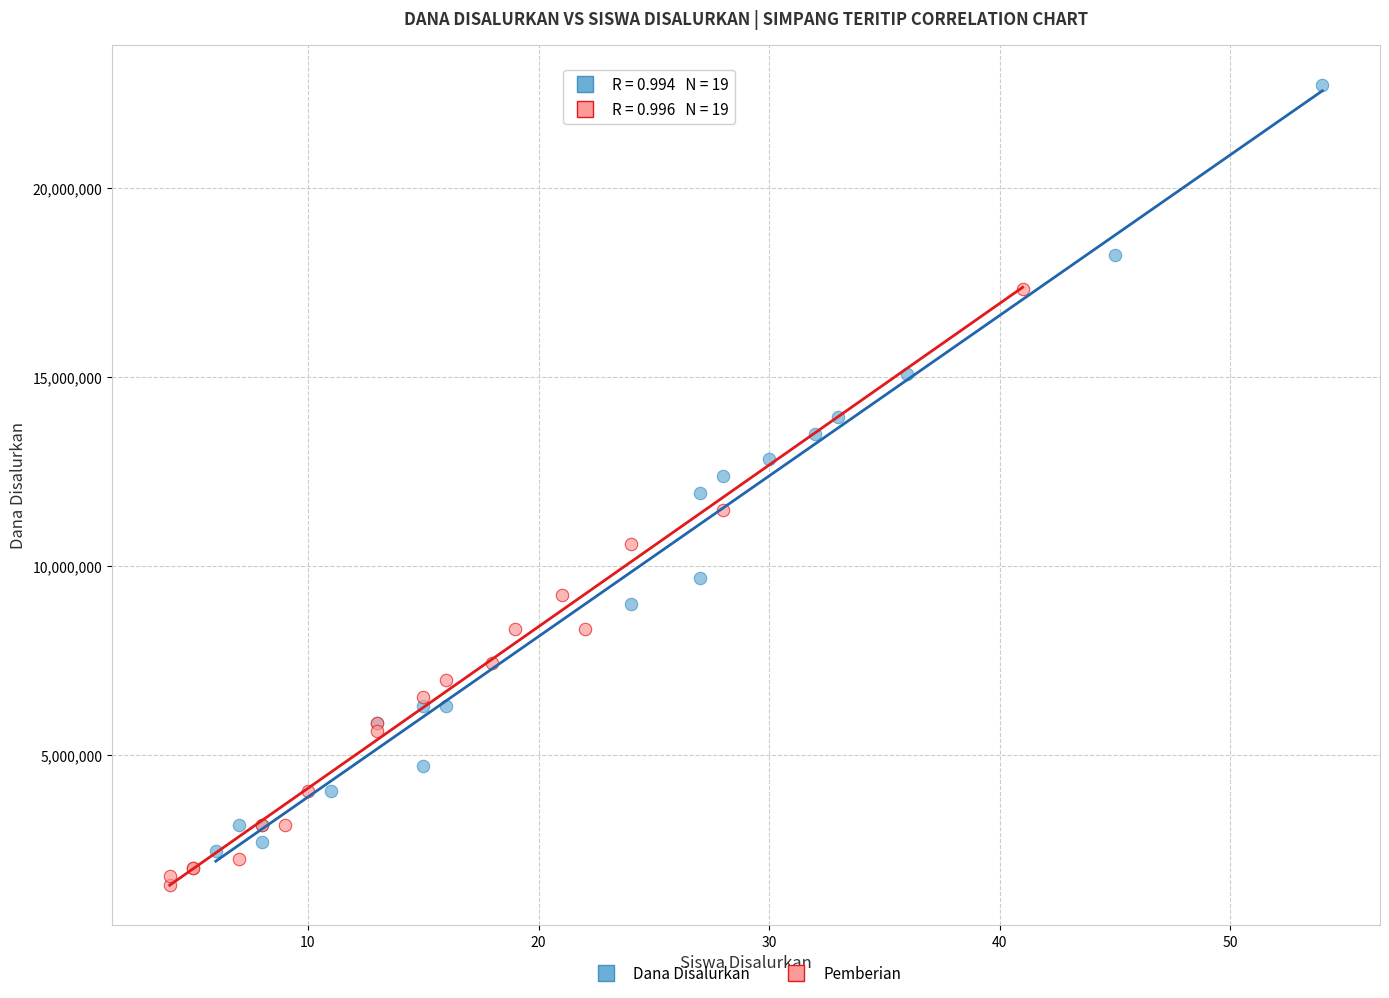

Which series reaches the maximum Y coordinate?

Dana Disalurkan